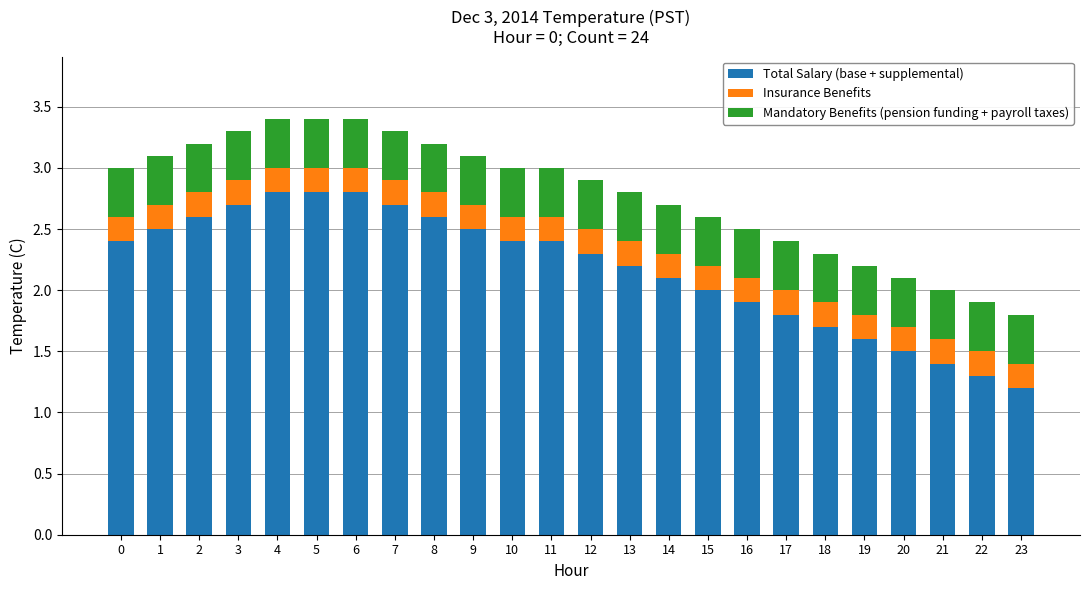

Count the number of categories in the chart.

24